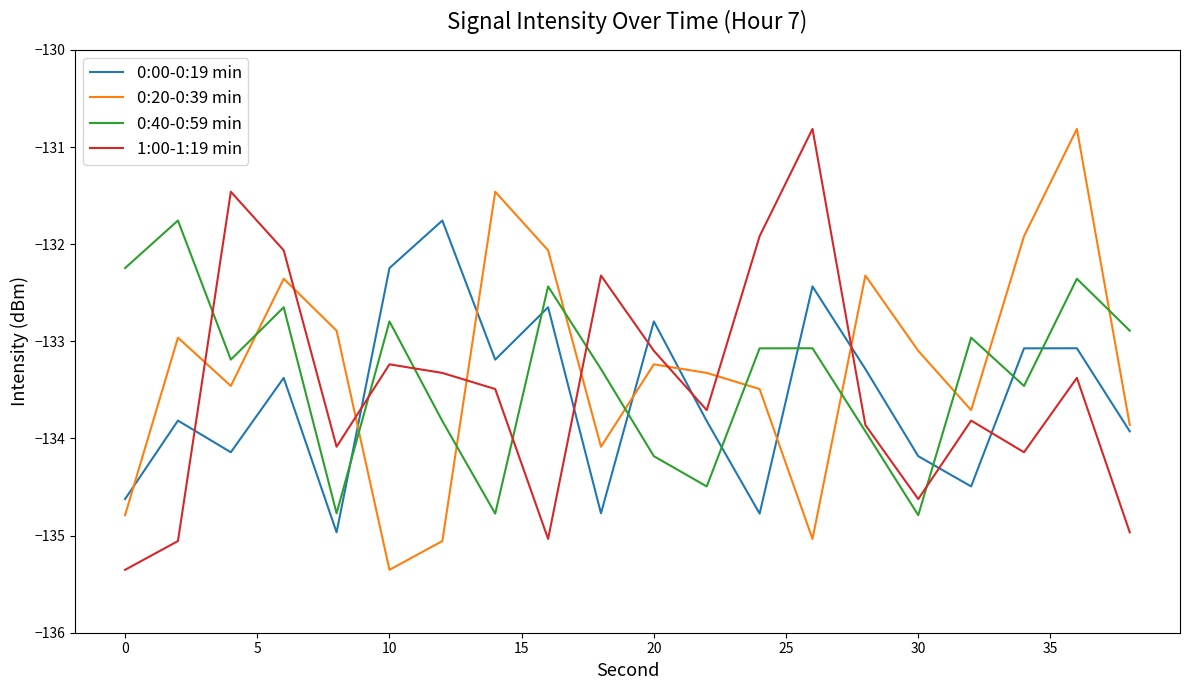

What is the smallest value displayed?

-135.4